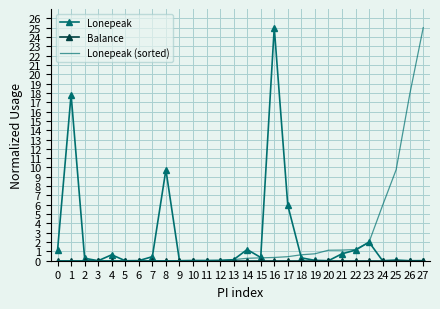

The Lonepeak (sorted) series shows 2.0 at 23. True or false?

True